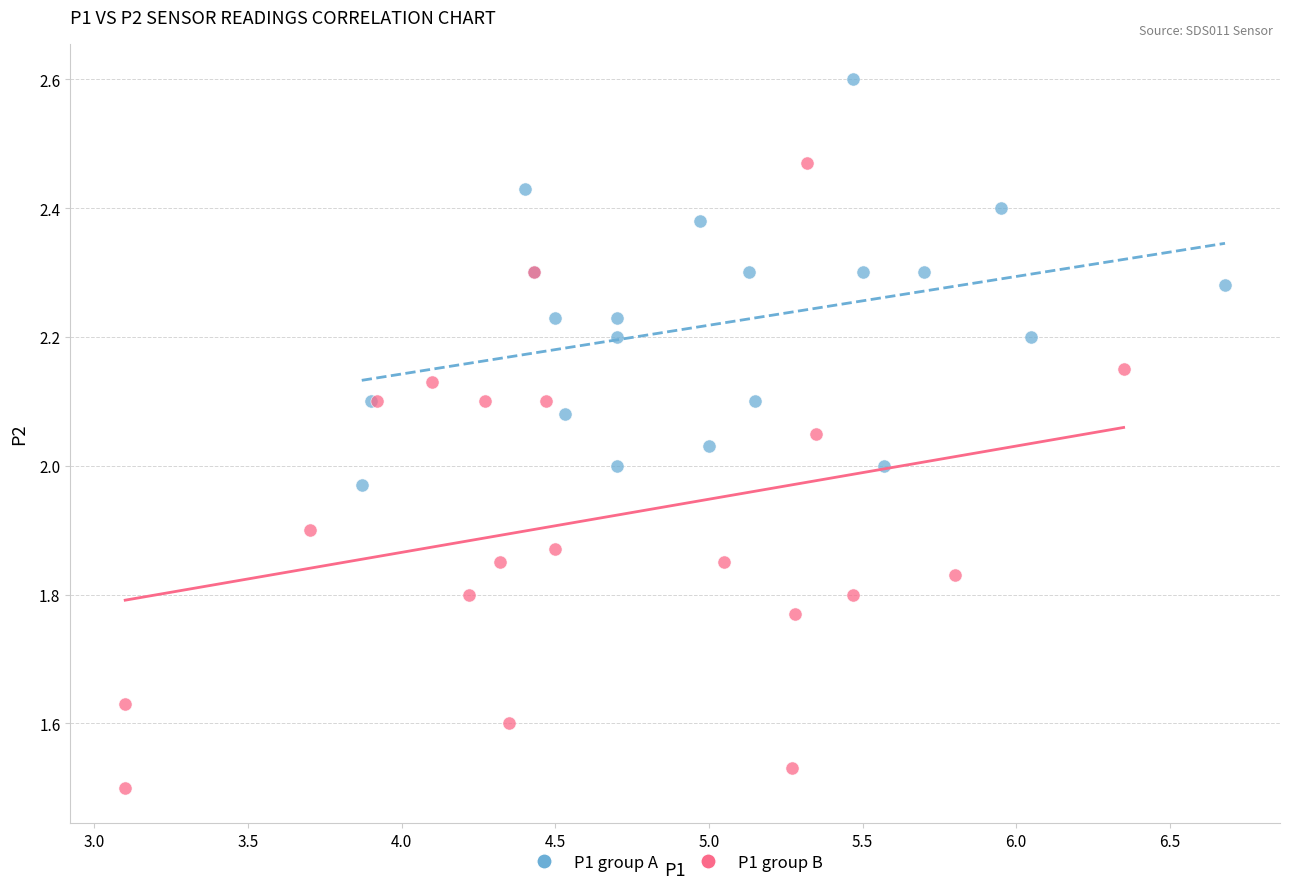

Which series reaches the maximum Y coordinate?

P1 group A